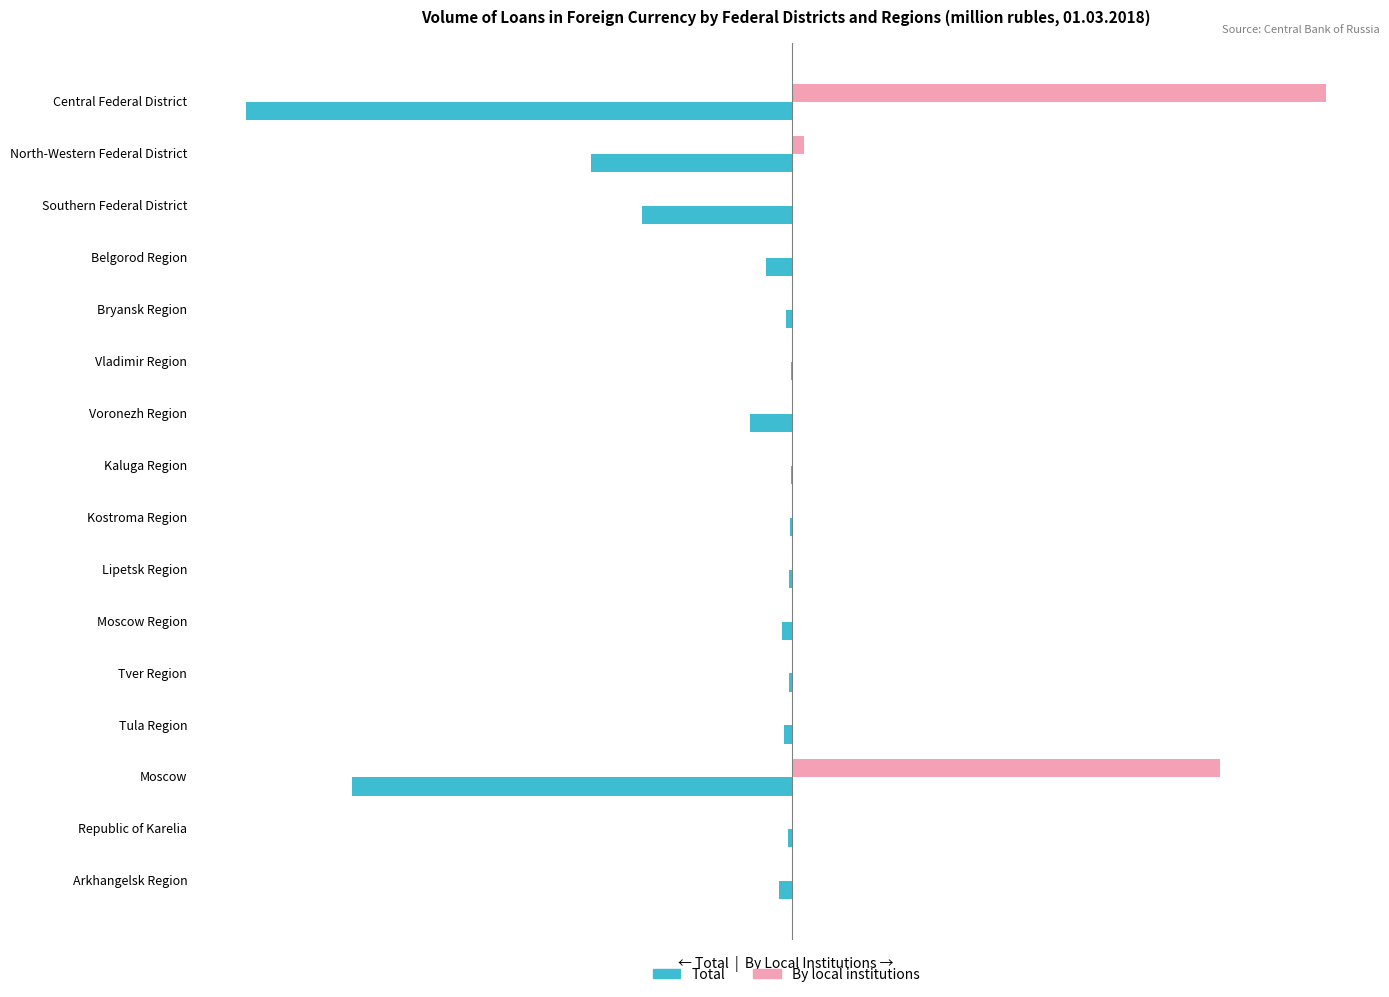

What are all the series names shown in the legend?

Total, By local institutions